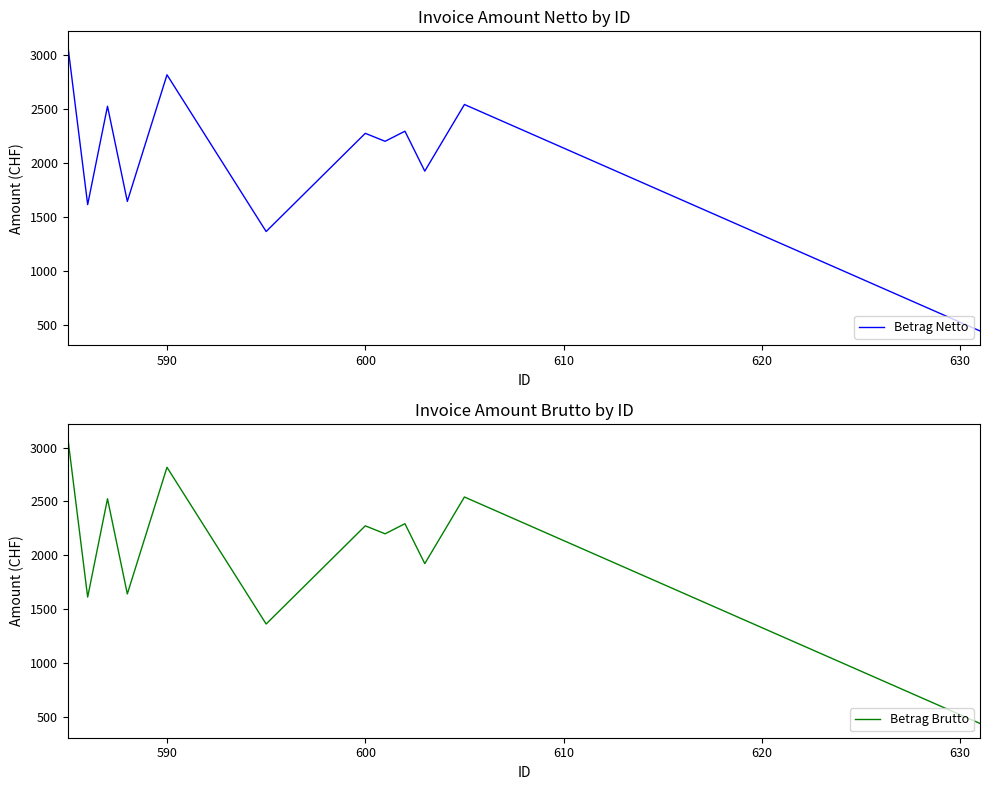

Is it true that Betrag Netto equals 3421.3 at 8?

False